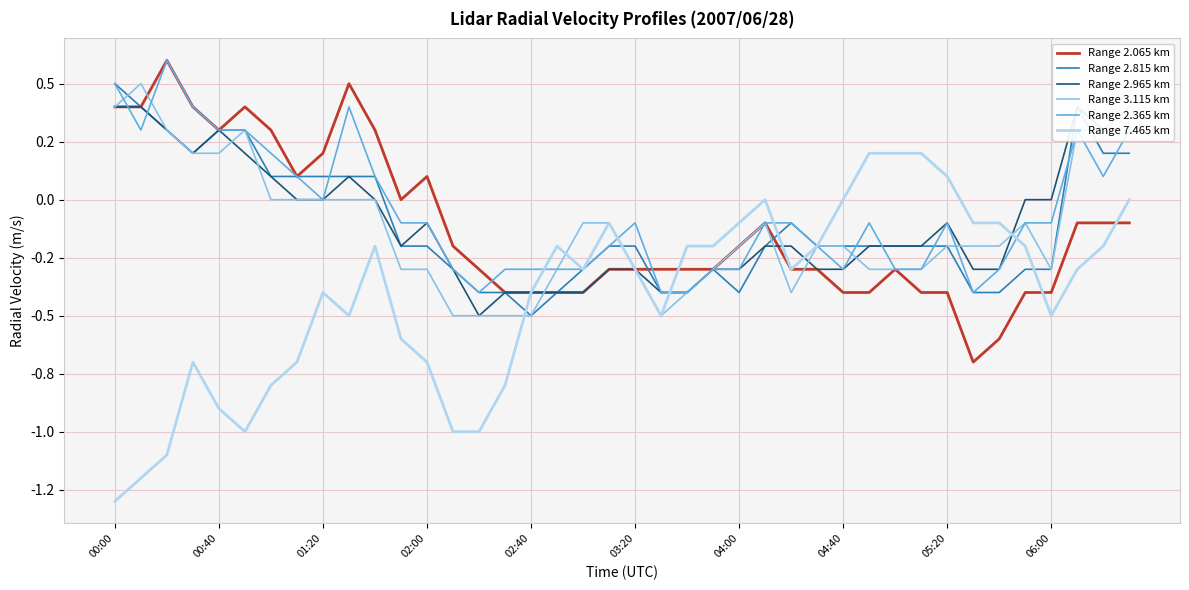

What is the difference between the highest and lowest values at 02:40?

0.2